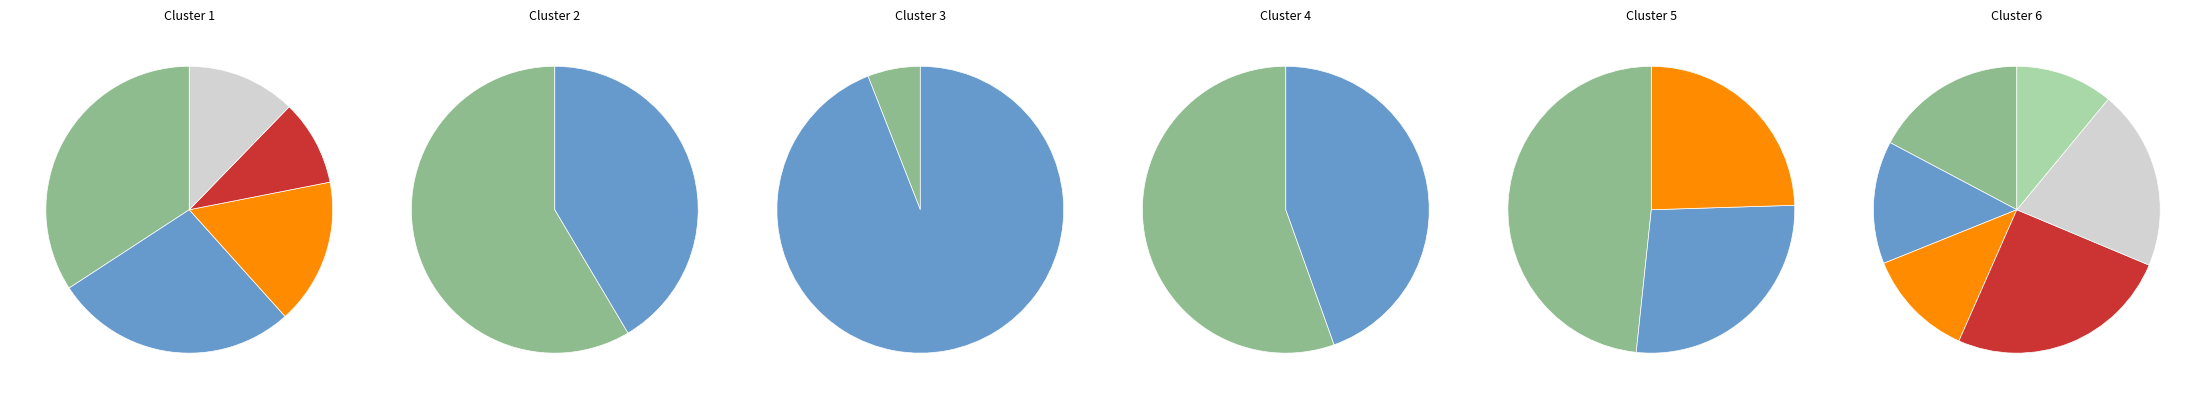

Between Борщ с капустой and Компот из смеси сухофруктов, which is larger?

Борщ с капустой